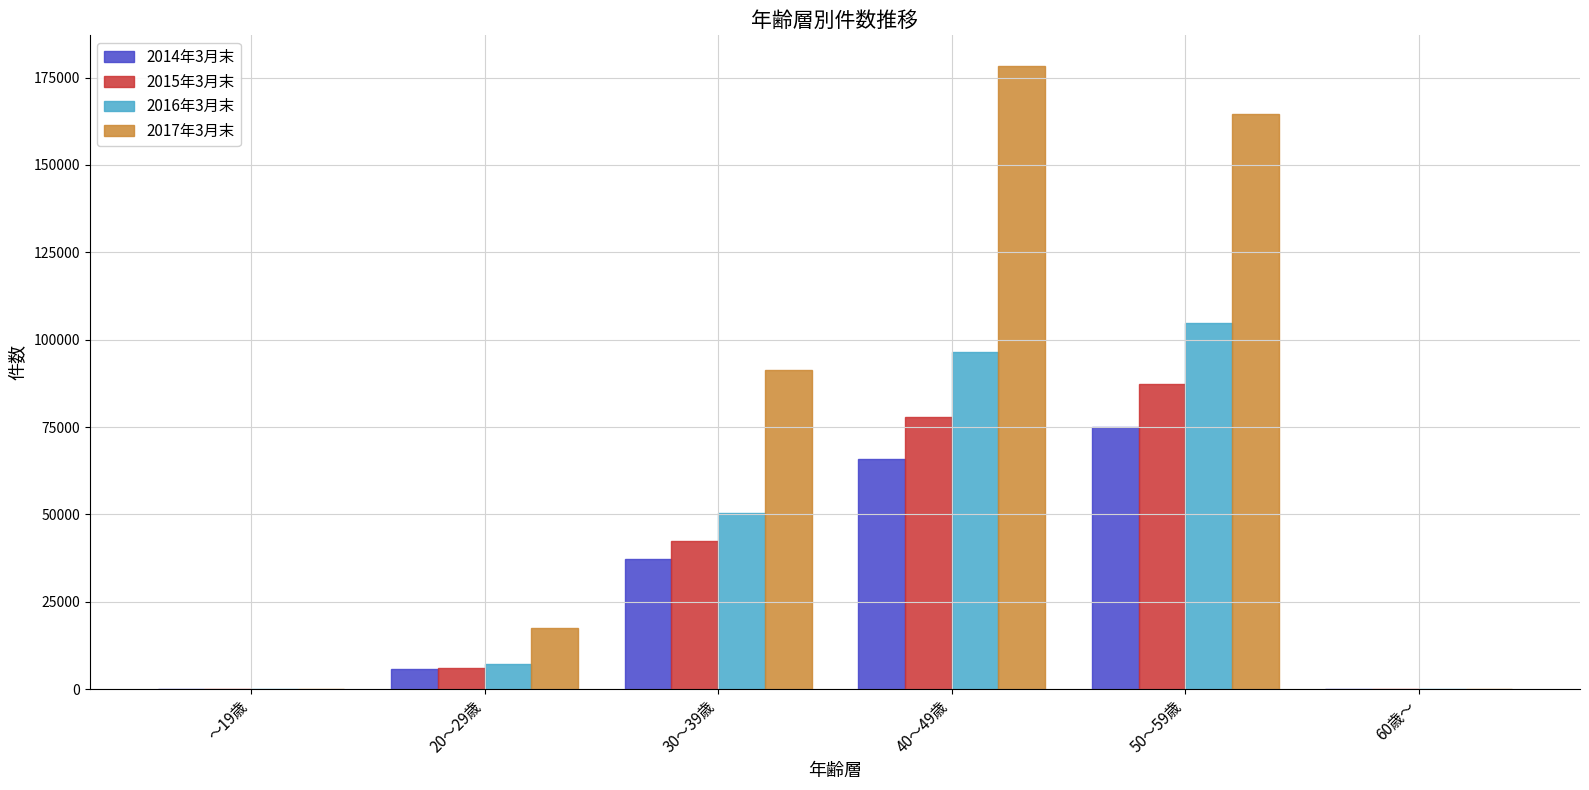

What is the total value across all series at 20～29歳?

36123